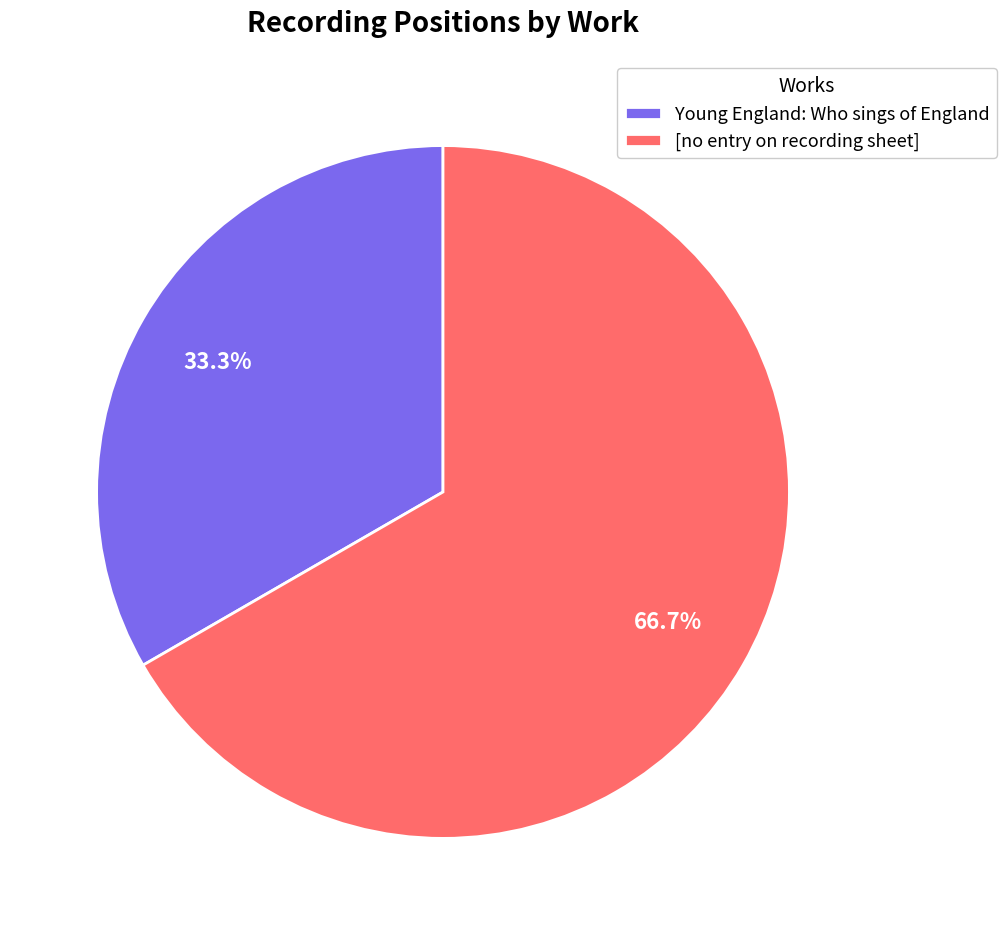

True or false: Young England: Who sings of England accounts for 40% of the total.

False